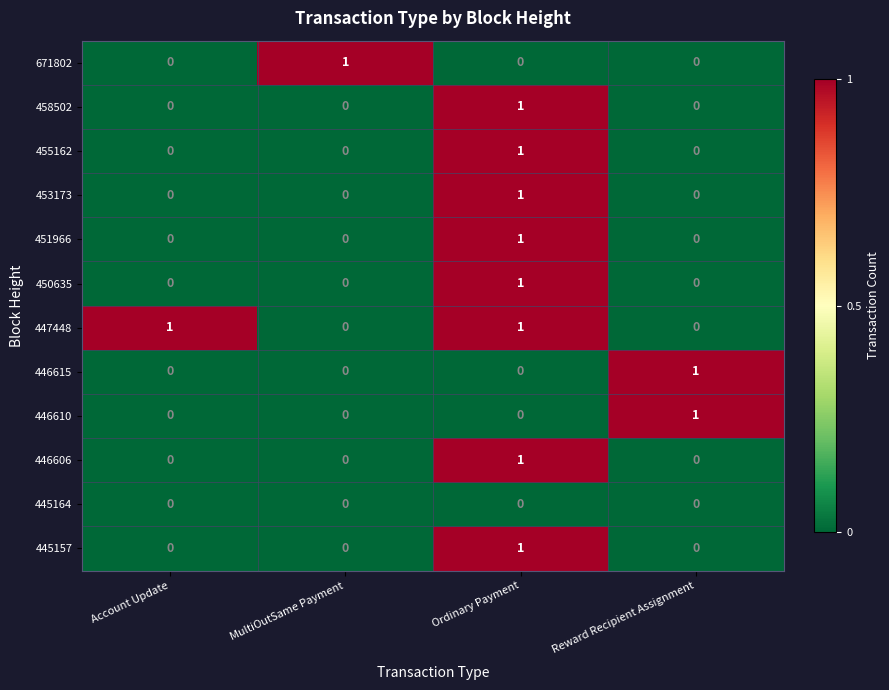

At which label does 446610 reach its peak?

Reward Recipient Assignment